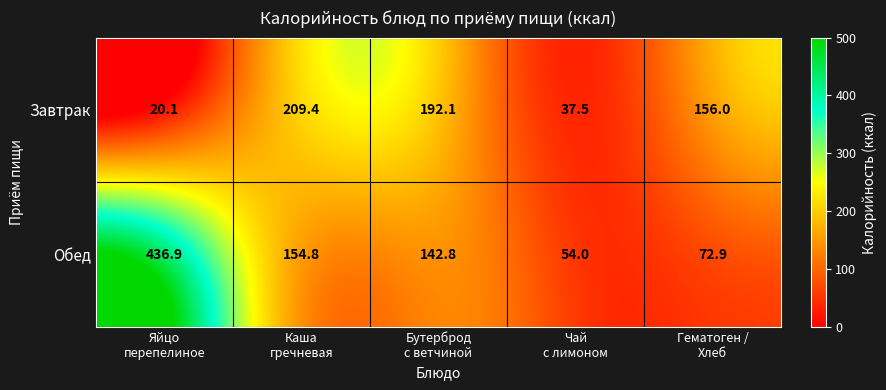

What is the maximum value shown in the chart?

436.9